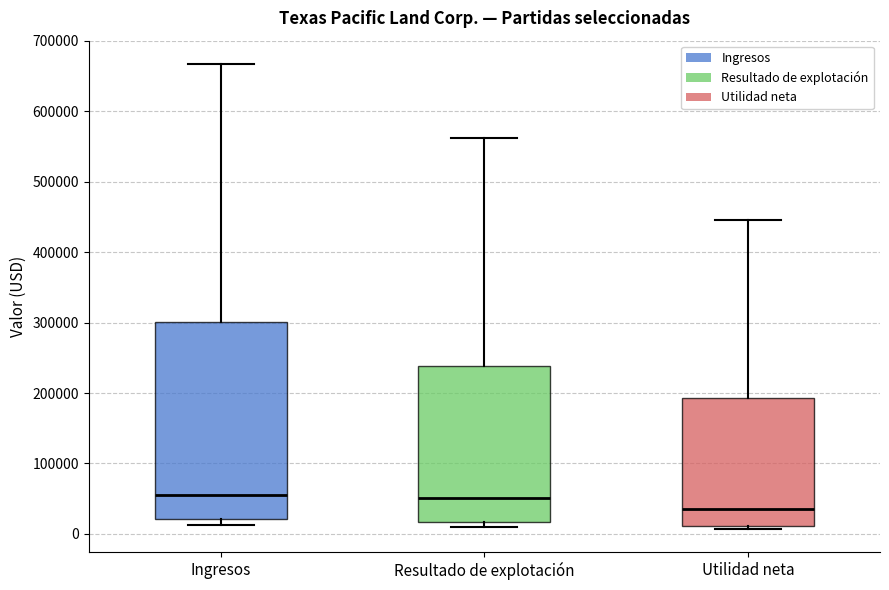

Reading left to right, read every box against the y-axis: the position of its median line, the range the box covers, and the ends of its whiskers. The values are not printed on the chart, so give them approximately, as read against the axis.

Ingresos: median 60000, box 20000 to 300000, whiskers 10000 to 670000
Resultado de explotación: median 50000, box 20000 to 240000, whiskers 10000 to 560000
Utilidad neta: median 30000, box 10000 to 190000, whiskers 10000 (just below the box's lower edge) to 450000